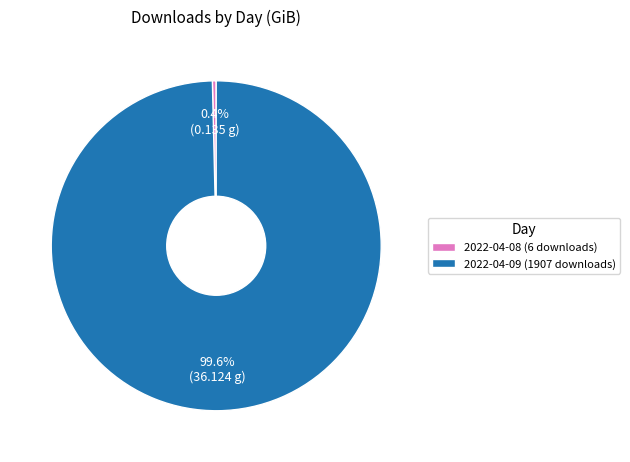

Combined, what portion of the pie is 2022-04-09 (1907 downloads) and 2022-04-08 (6 downloads)?

100.0%